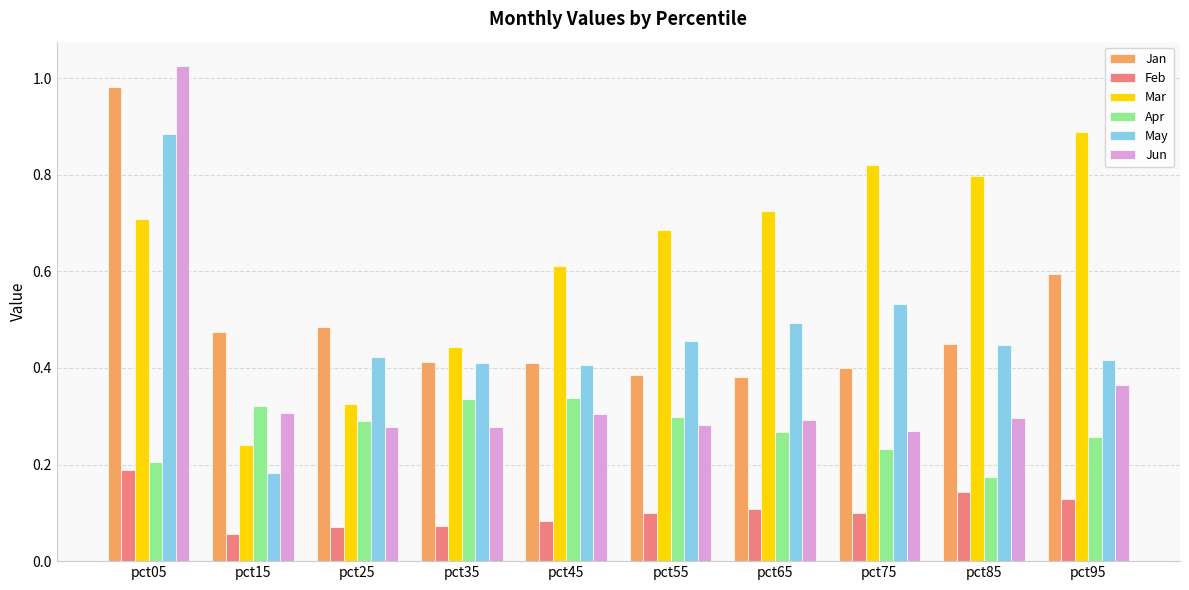

Where is Feb nearest to the value 0?

pct15